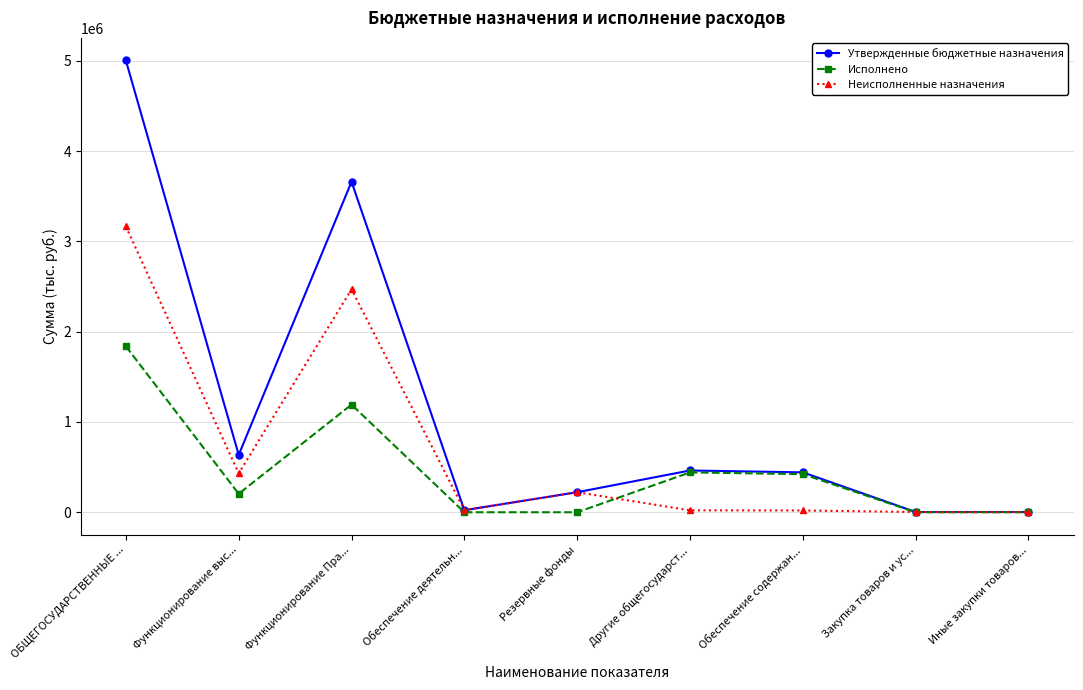

Is the value of Неисполненные назначения at Закупка товаров и ус... greater than the value of Утвержденные бюджетные назначения at Другие общегосударст...?

No